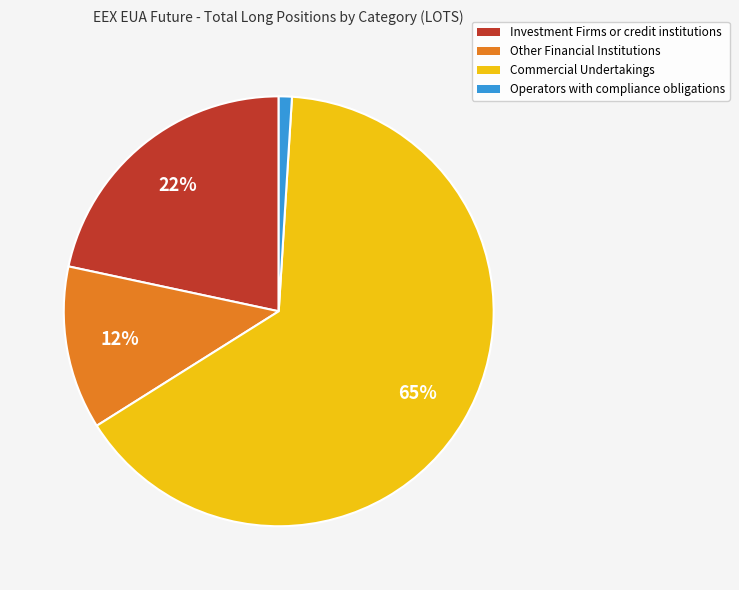

Is the sum of Operators with compliance obligations and Commercial Undertakings greater than half?

Yes